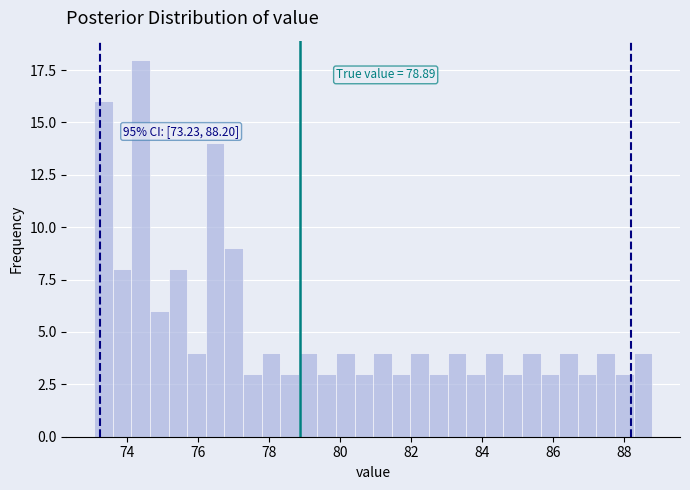

Around what value on the x-axis is the tallest bar? Give the approximate position of its centre, as read against the axis.

74.4